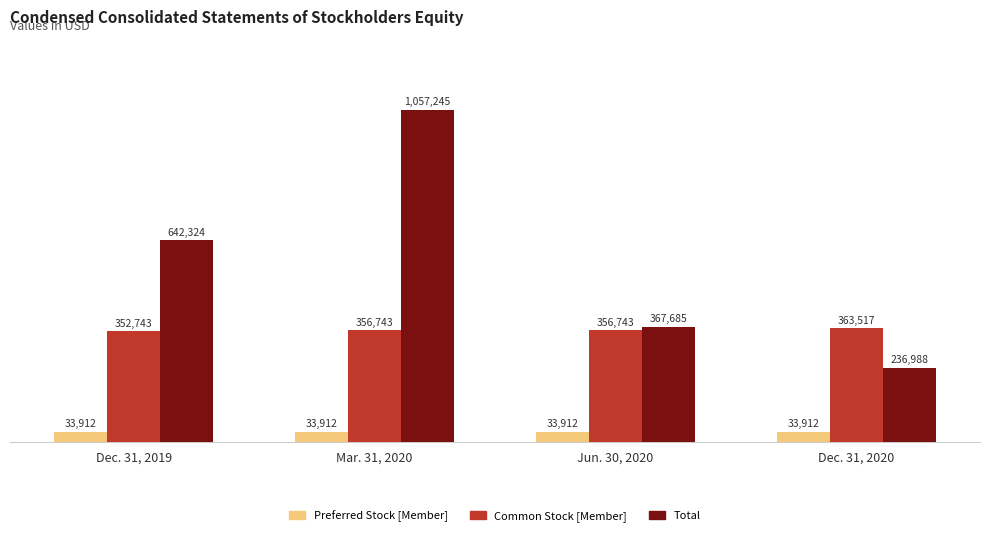

List the series in order of their peak value, highest first.

Total, Common Stock [Member], Preferred Stock [Member]